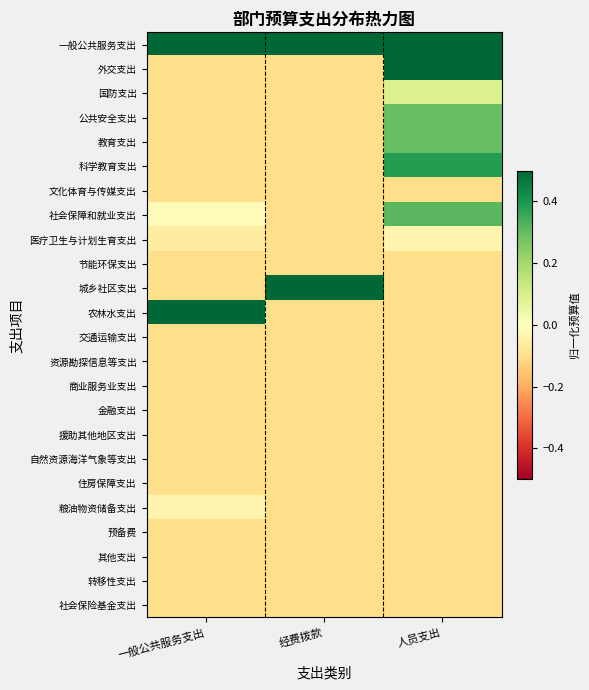

Which series has the widest spread of values?

外交支出